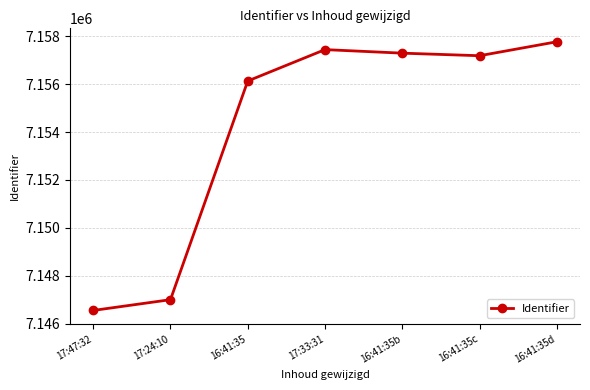

List the labels in order of value, smallest first.

17:47:32, 17:24:10, 16:41:35, 16:41:35c, 16:41:35b, 17:33:31, 16:41:35d